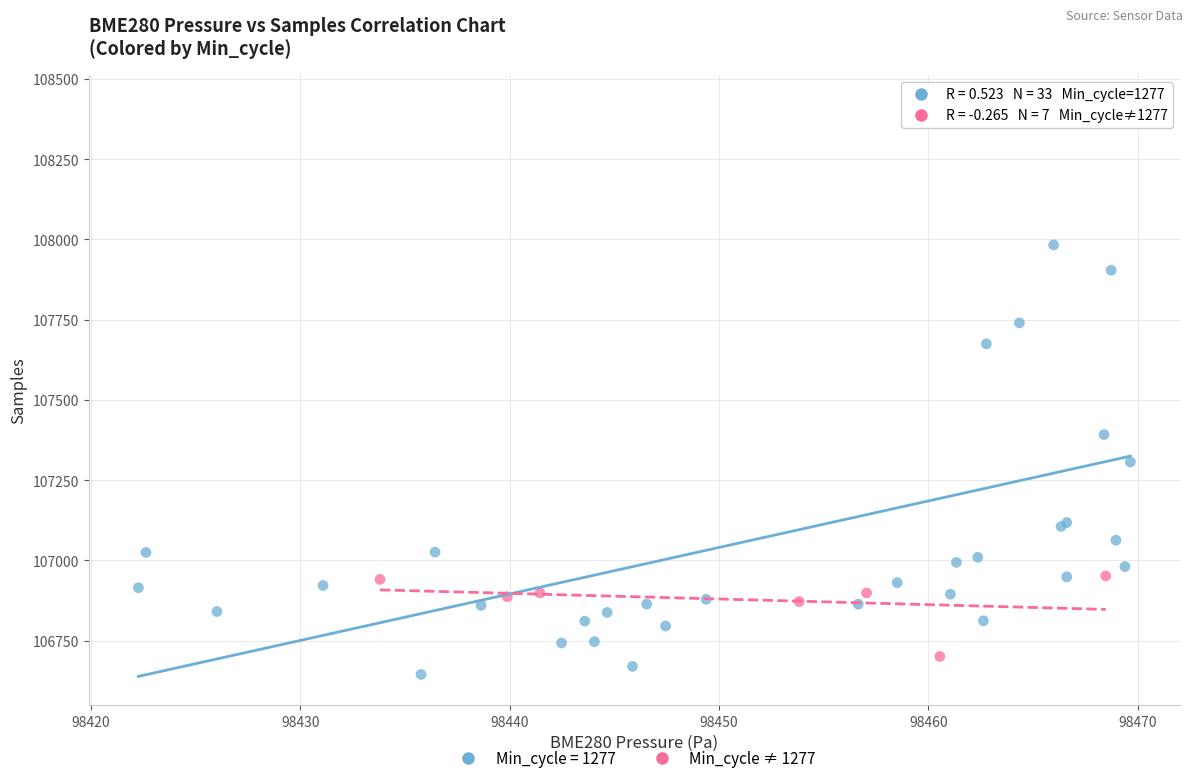

Which series has the largest Y range (max minus min)?

Min_cycle = 1277